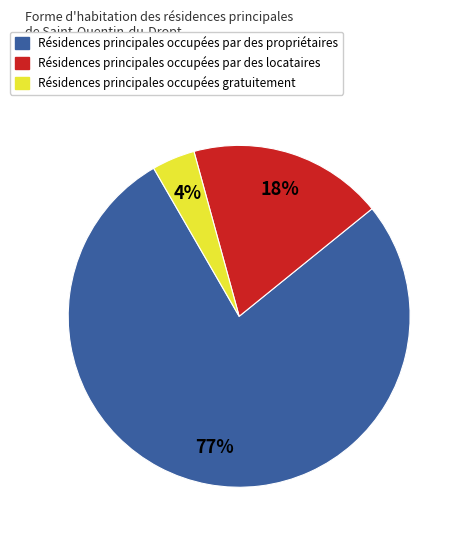

Does any single category account for the majority?

Yes